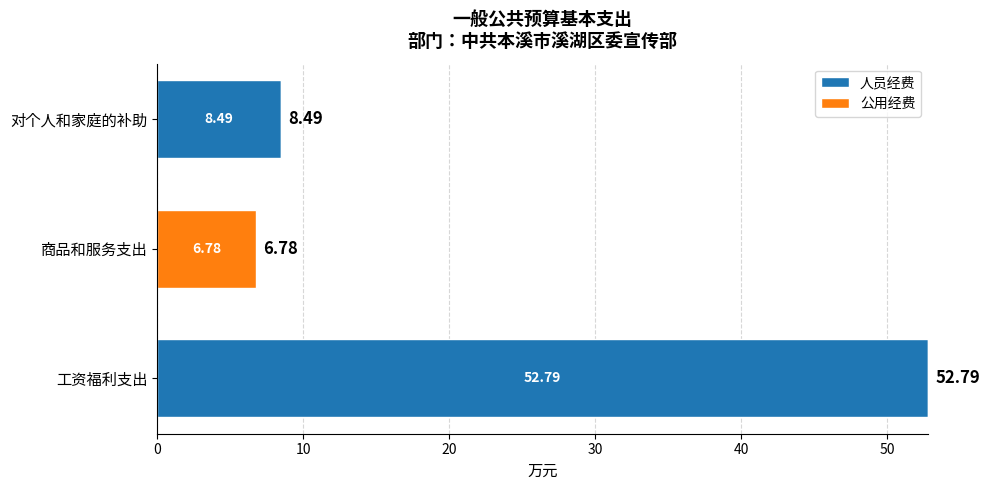

How many categories are shown in the chart?

3